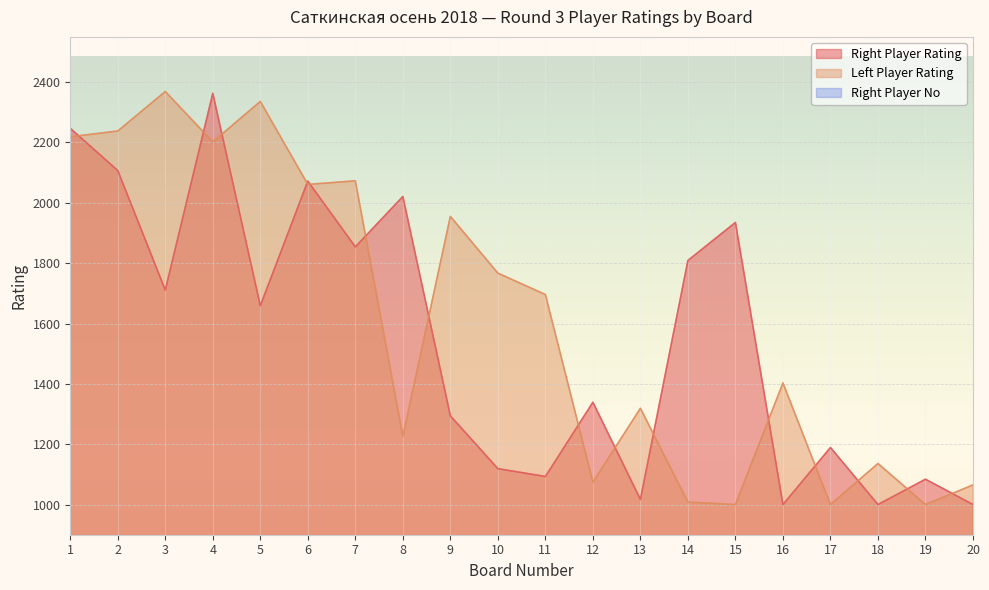

The Left Player Rating series shows 1065 at 20. True or false?

True